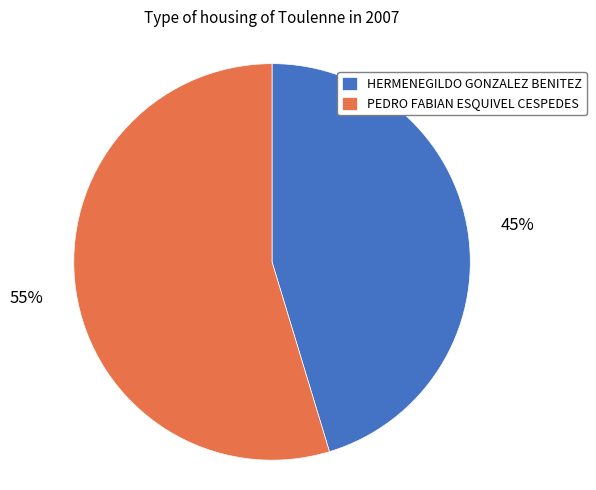

The PEDRO FABIAN ESQUIVEL CESPEDES slice represents 48% of the pie. True or false?

False